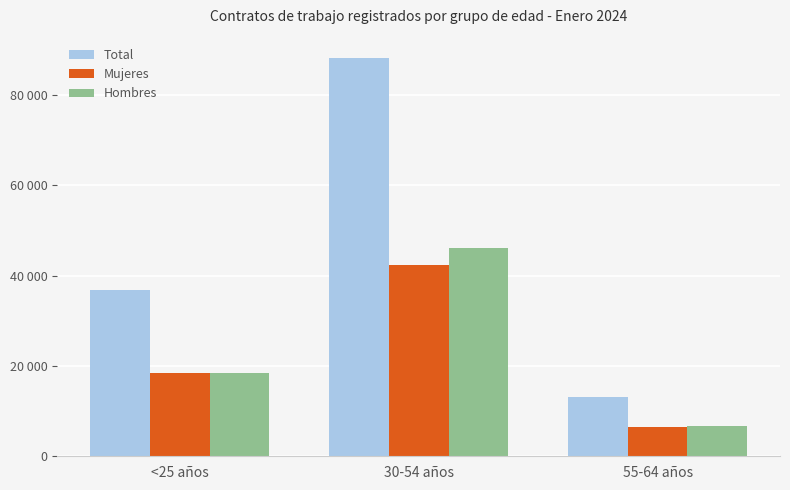

Read the Total value at <25 años, to the nearest 50.

36850